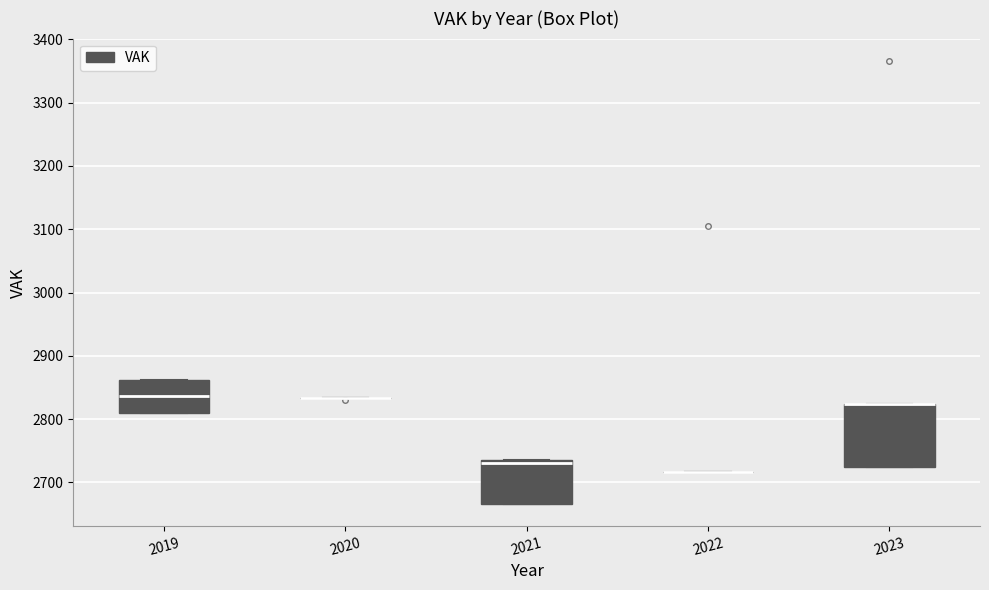

Reading left to right, read every box against the y-axis: the position of its median line, the range the box covers, and the ends of its whiskers. The values are not printed on the chart, so give them approximately, as read against the axis.

2019: median 2840, box 2810 to 2860, whiskers 2810 to 2860
2020: box collapsed to a line at 2830, whiskers 2830 to 2830
2021: median 2730, box 2670 to 2740, whiskers 2670 to 2740
2022: box collapsed to a line at 2720, whiskers 2720 to 2720
2023: median 2820 (drawn on the box's upper edge), box 2720 to 2820, whiskers 2720 to 2820